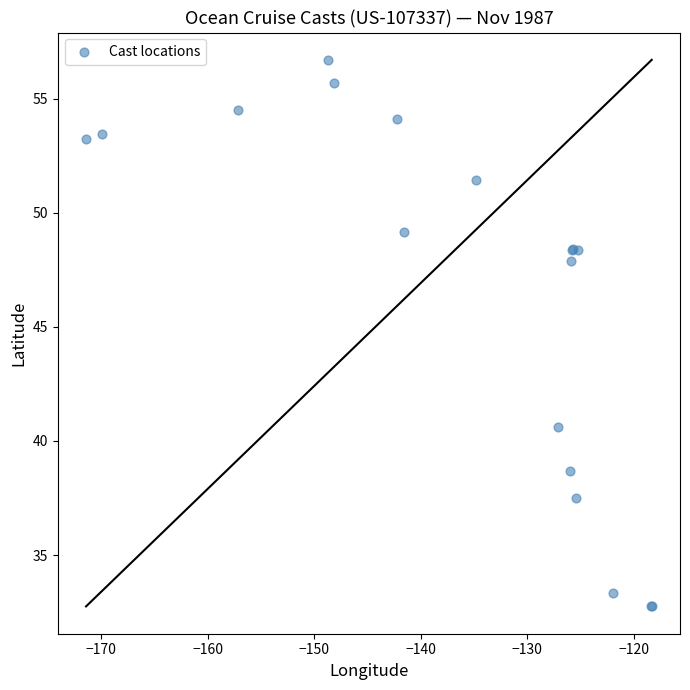

What Y value in the scatter plot is closest to 44?

40.6